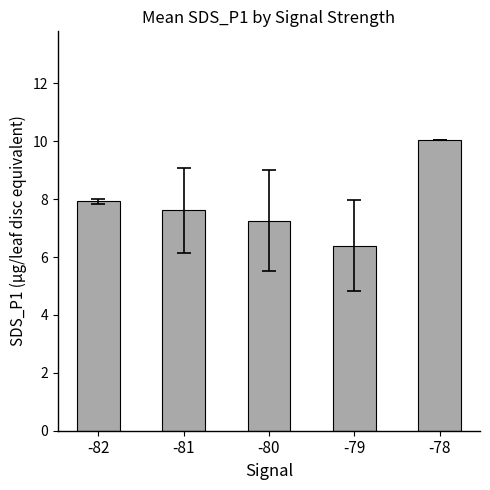

What is the value of the 1st bar from the left?

7.9